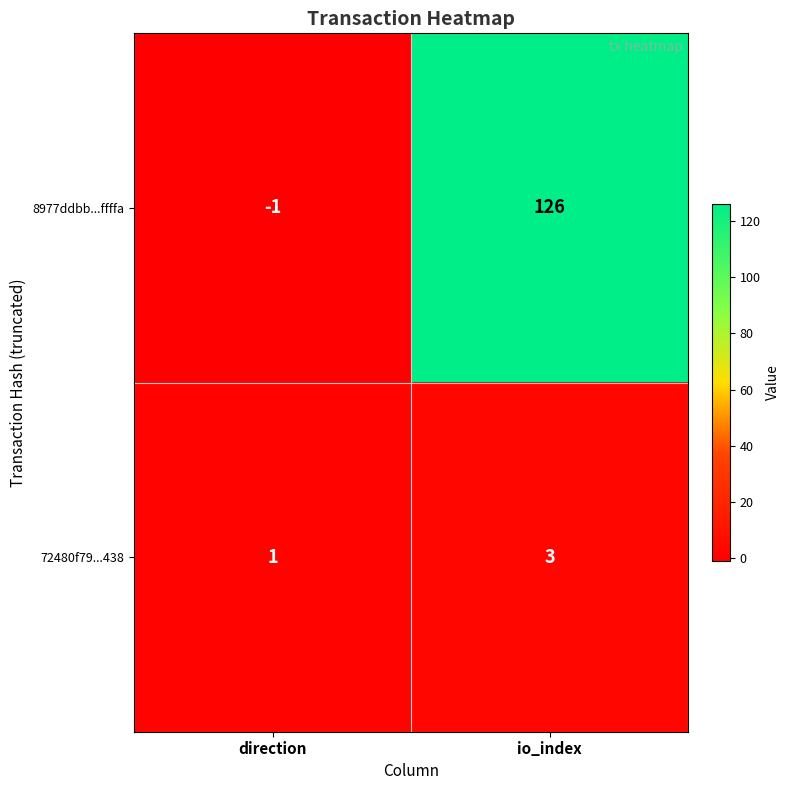

Rank the series by their maximum value, from highest to lowest.

8977ddbb...ffffa, 72480f79...438